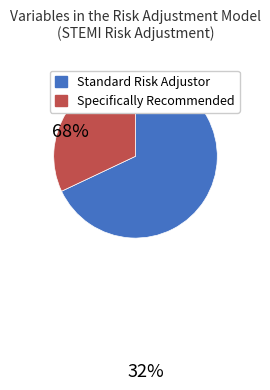

Rank the categories by value from lowest to highest.

Specifically Recommended, Standard Risk Adjustor